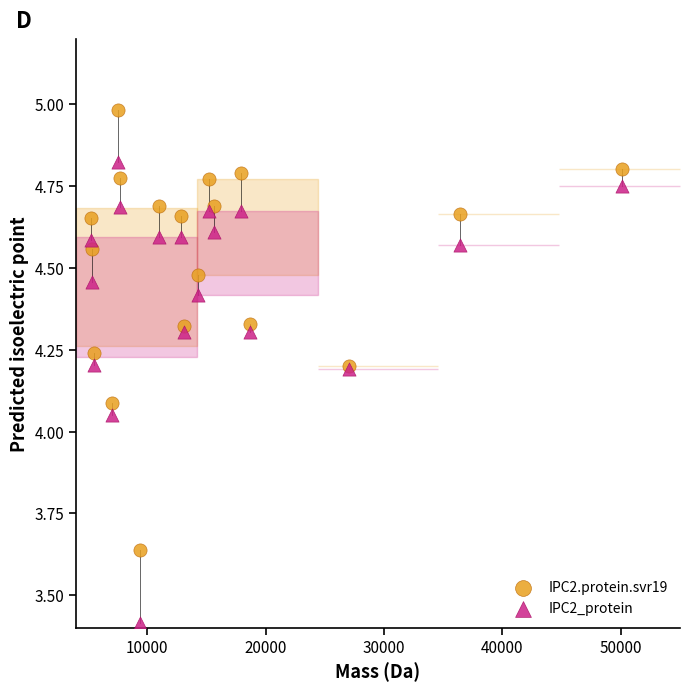

Which series reaches the minimum Y coordinate?

IPC2_protein